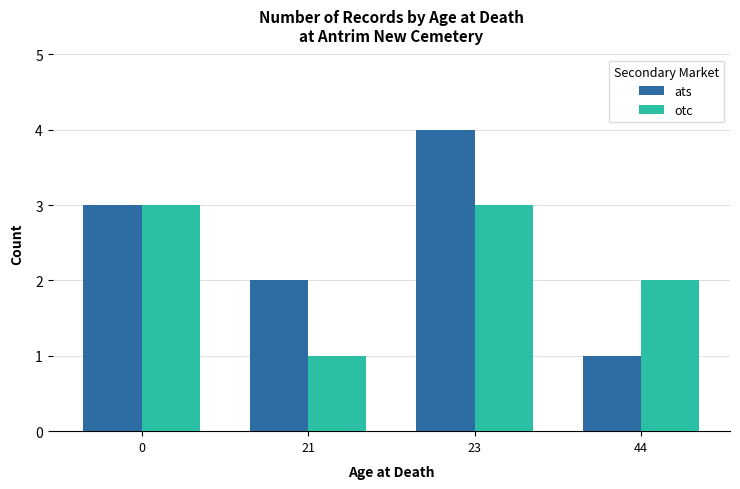

Count the otc values in the range 2 to 3.

3